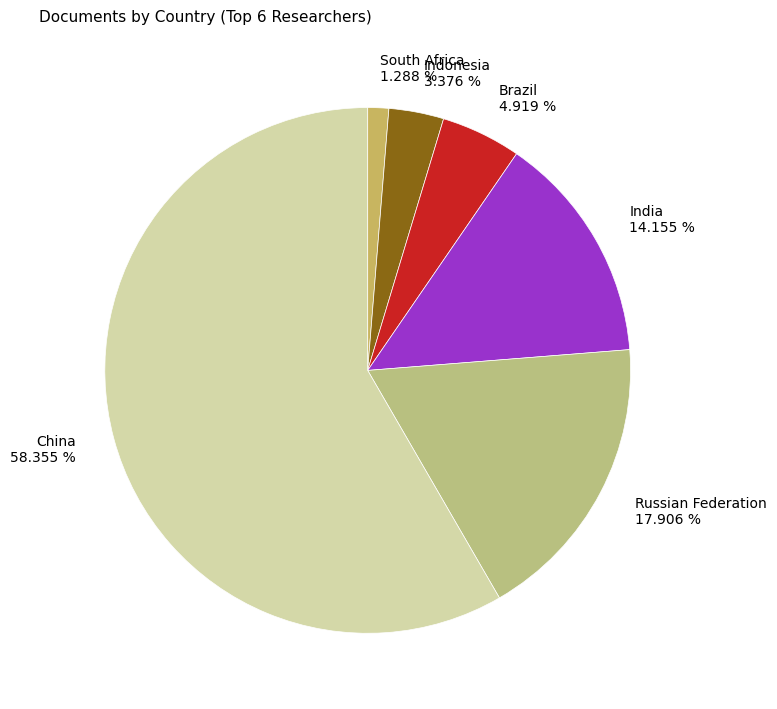

How many slices are in this pie chart?

6